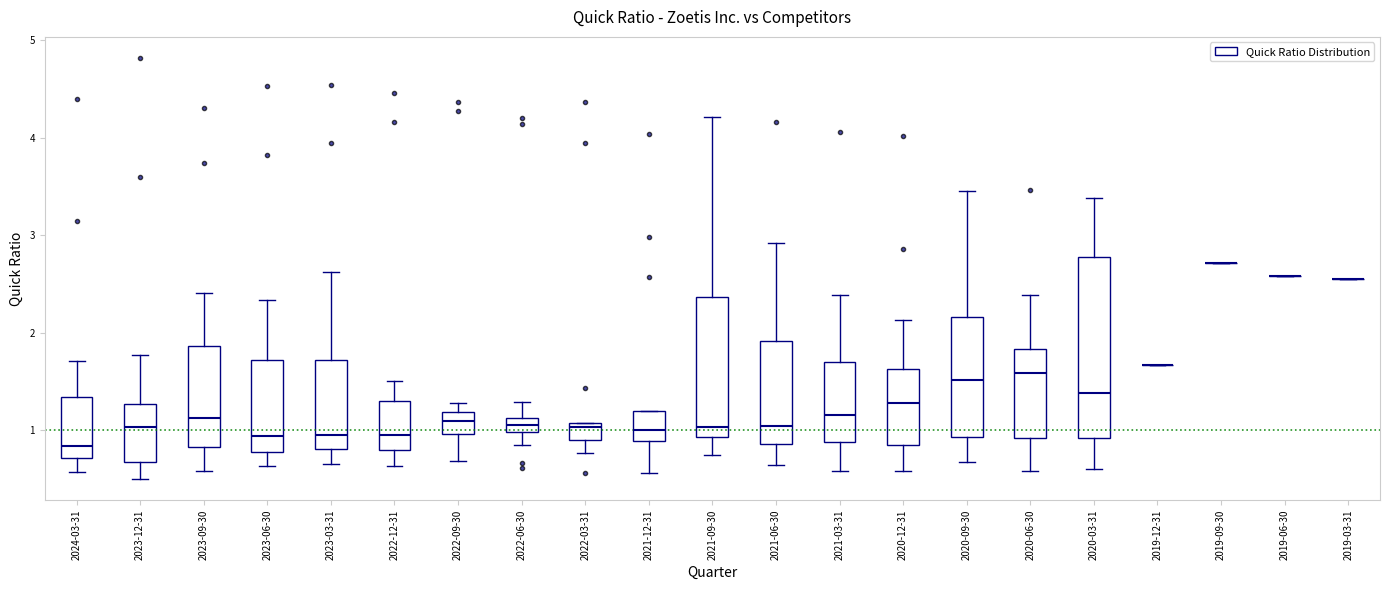

Which box is the tallest, from its lower edge to its upper edge?

2020-03-31